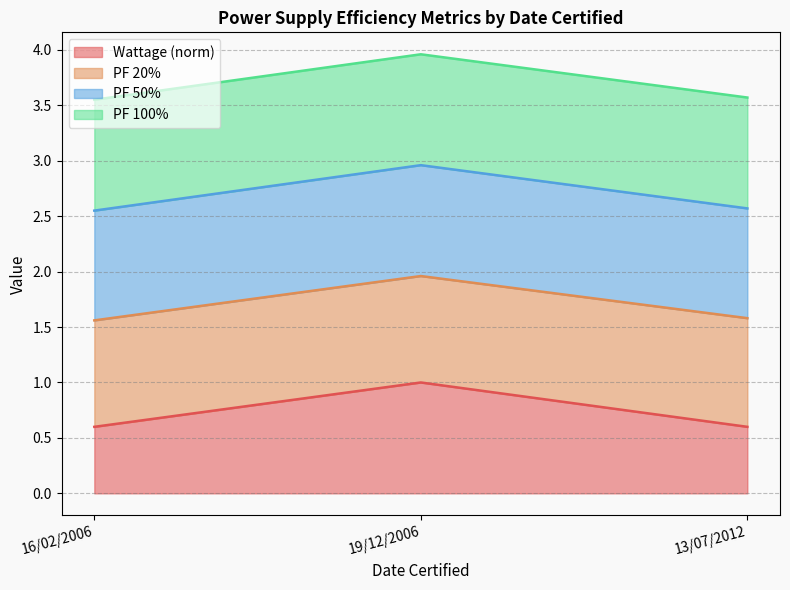

Is it true that Wattage (norm) equals 1.0 at 13/07/2012?

False